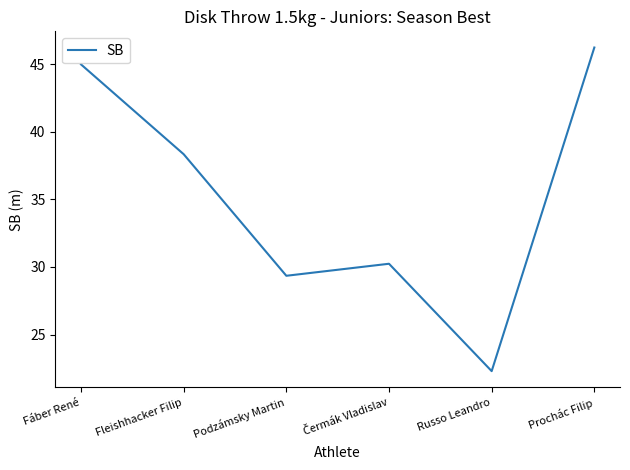

Where does the data first go above 38?

Fáber René